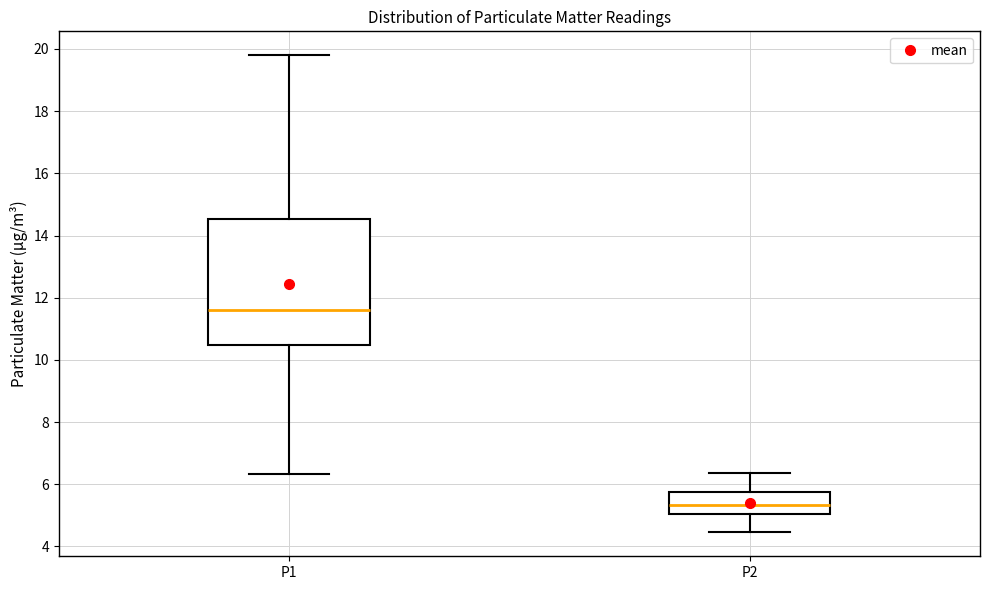

Reading left to right, transcribe this box plot: for each box, give where its median line is, the range the box spans, and where its two whiskers end, as read against the y-axis. The values are not printed on the chart, so give them approximately, as read against the axis.

P1: median 11.6, box 10.4 to 14.6, whiskers 6.4 to 19.8
P2: median 5.4, box 5.0 to 5.8, whiskers 4.4 to 6.4